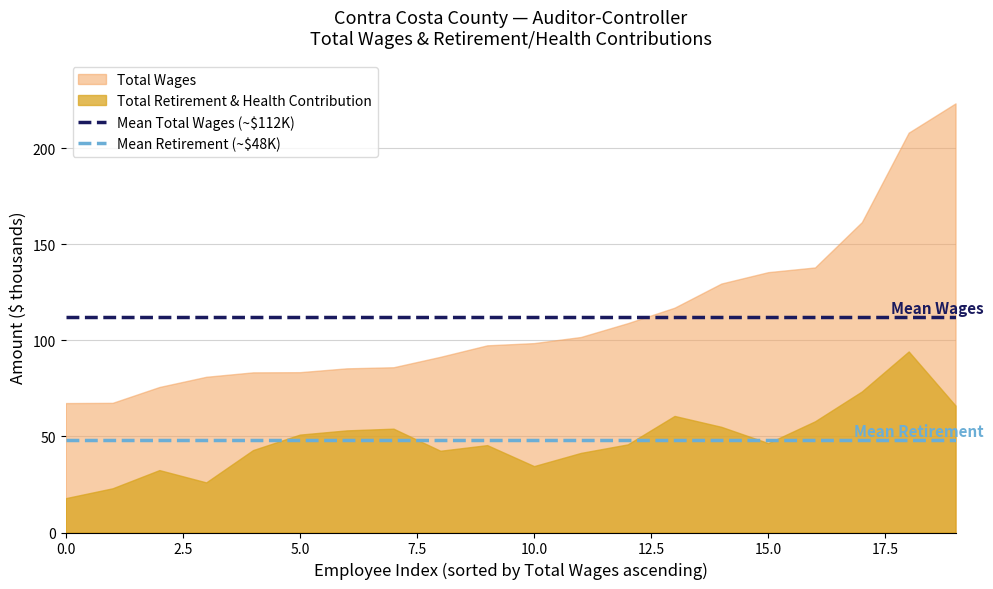

Which series has the largest total across all categories?

Total Wages